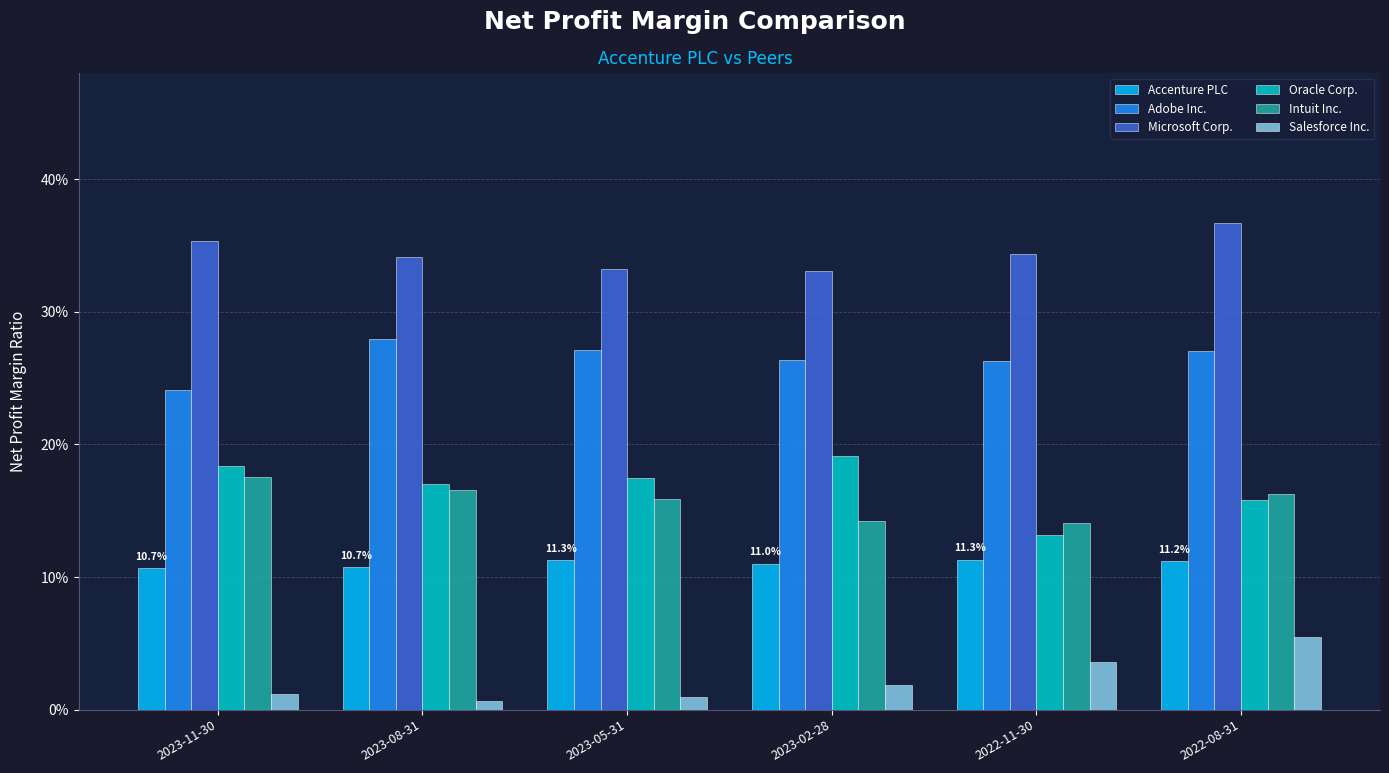

Reading left to right, what are all the values shown in this chart?

Accenture PLC: 0.1	0.1	0.1	0.1	0.1	0.1
Adobe Inc.: 0.2	0.3	0.3	0.3	0.3	0.3
Microsoft Corp.: 0.4	0.3	0.3	0.3	0.3	0.4
Oracle Corp.: 0.2	0.2	0.2	0.2	0.1	0.2
Intuit Inc.: 0.2	0.2	0.2	0.1	0.1	0.2
Salesforce Inc.: 0.0	0.0	0.0	0.0	0.0	0.1